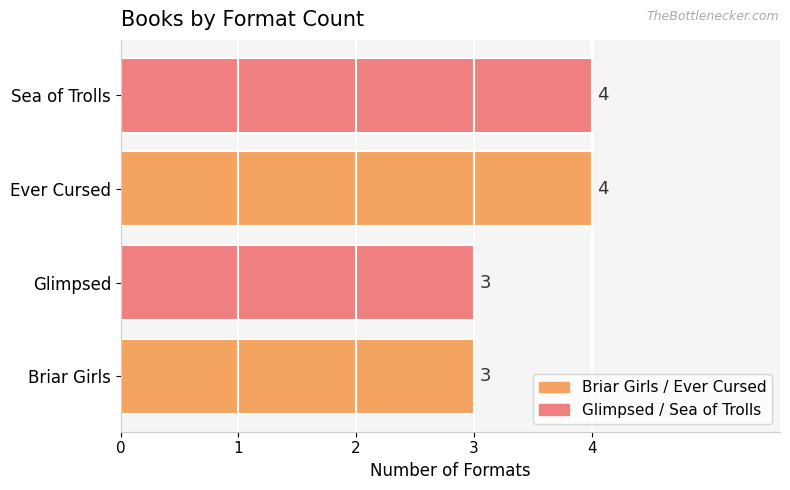

How many data points are less than 4?

2